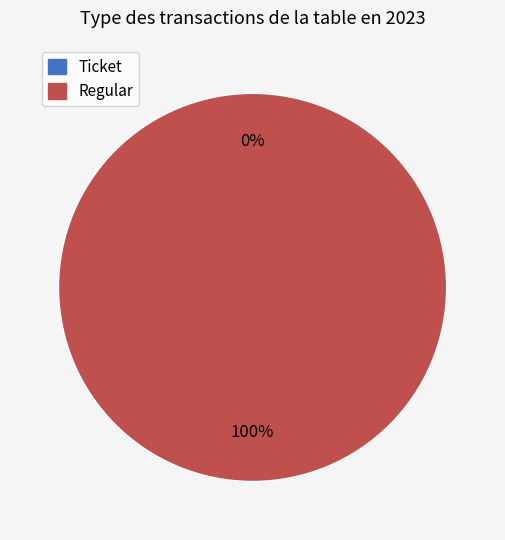

Which slice represents more than half of the pie?

Regular